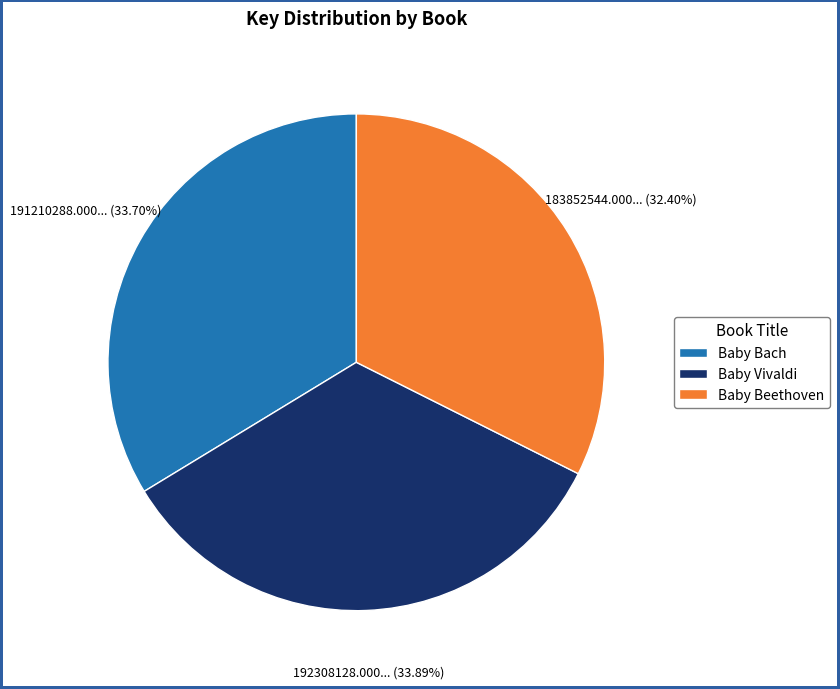

What percentage do Baby Beethoven and Baby Vivaldi together represent?

66.3%